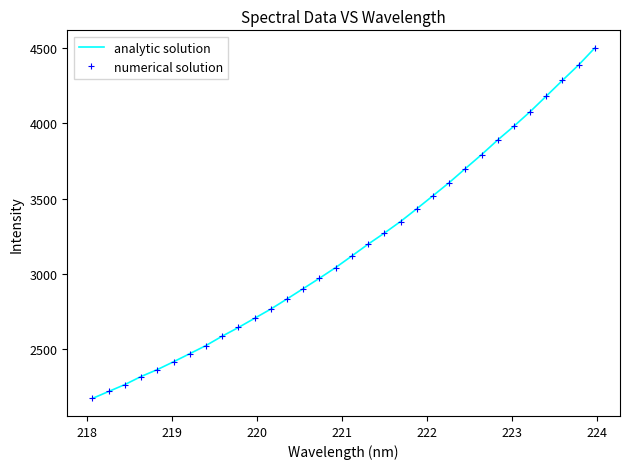

Does the chart display data point markers on the line(s)?

No